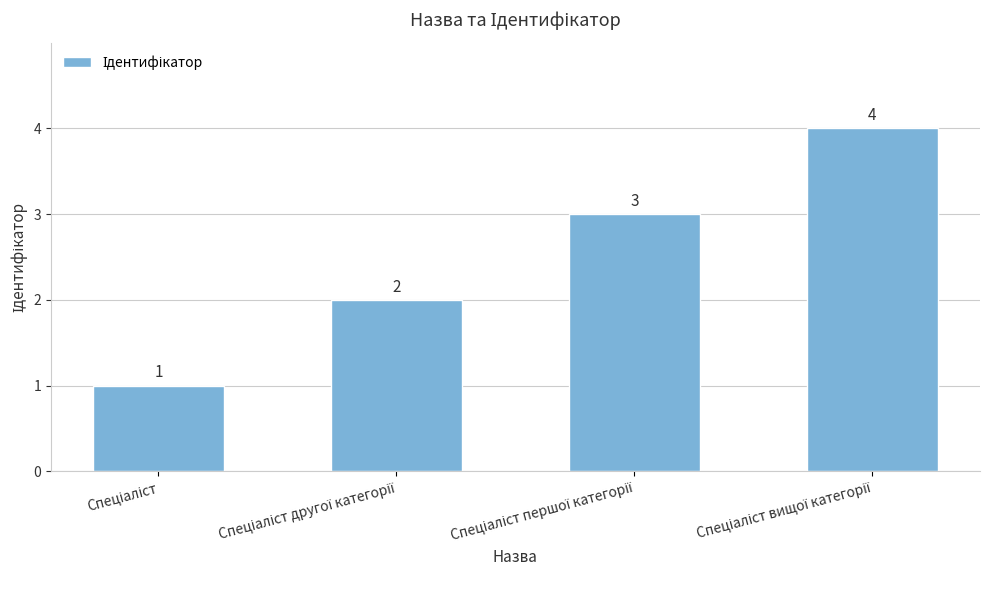

What is the maximum value shown in the chart?

4